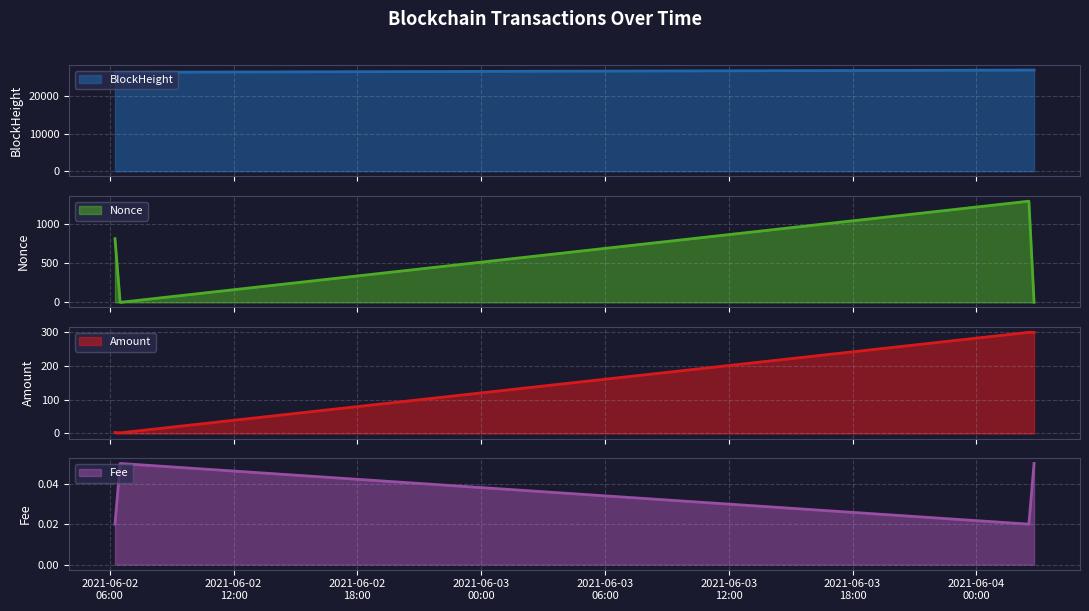

What is the spread (max minus min) of values at 2021-06-04 02:48:00?

26999.0